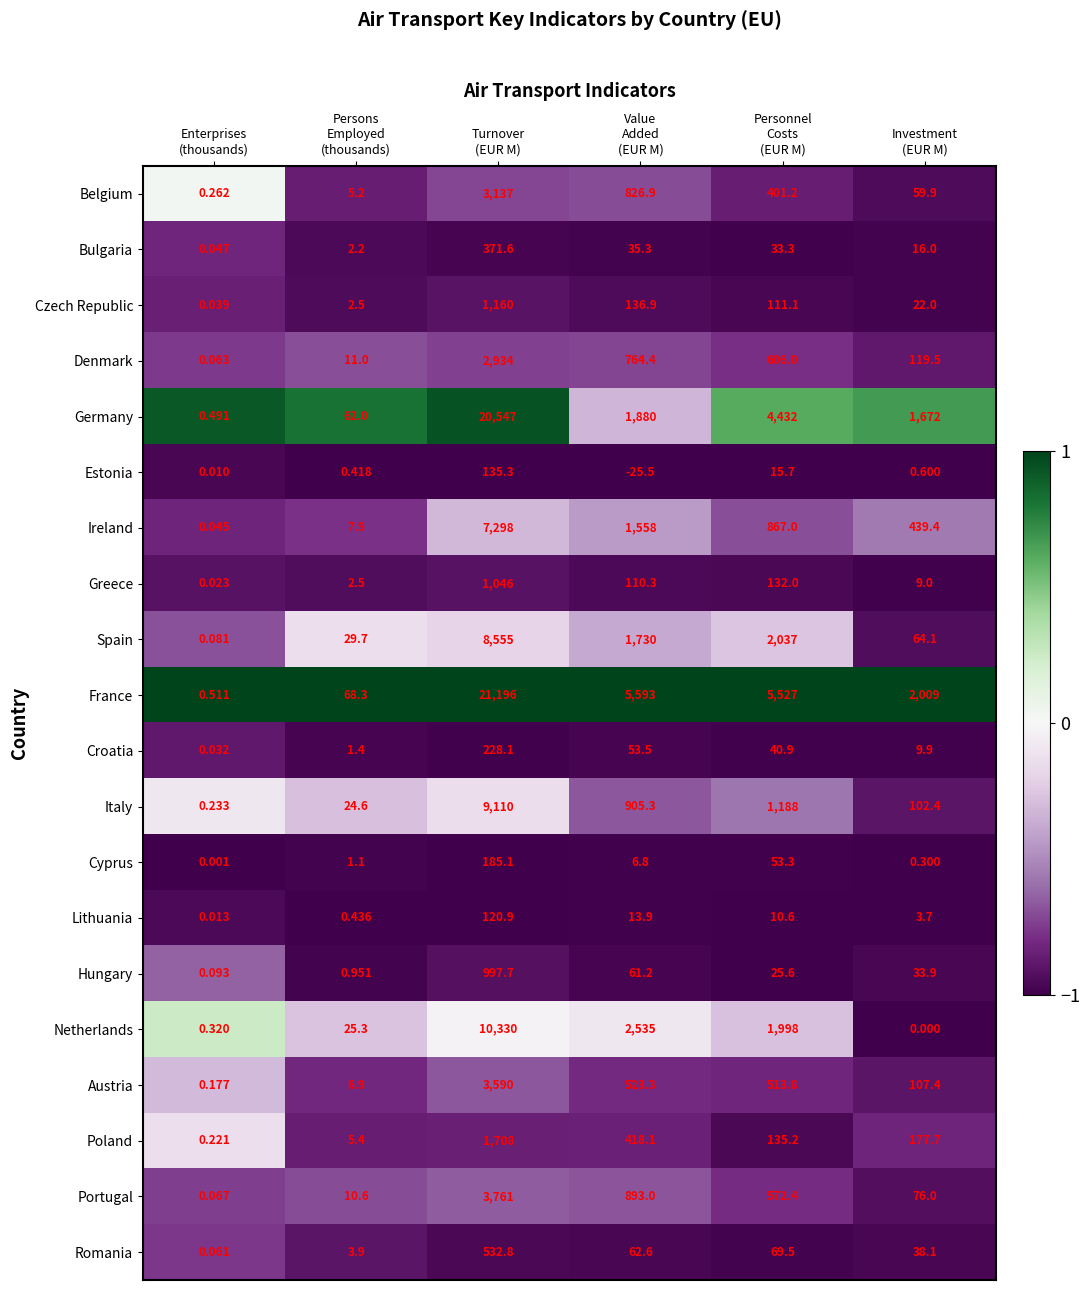

Which series has the largest total across all categories?

France